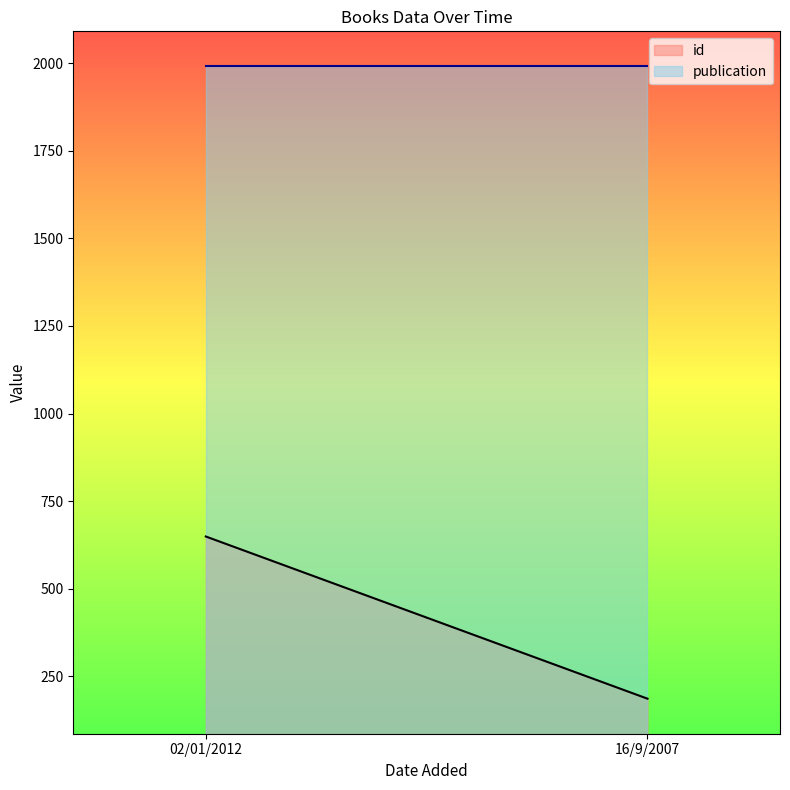

What is the sum of the publication values at 16/9/2007 and 02/01/2012?

3982